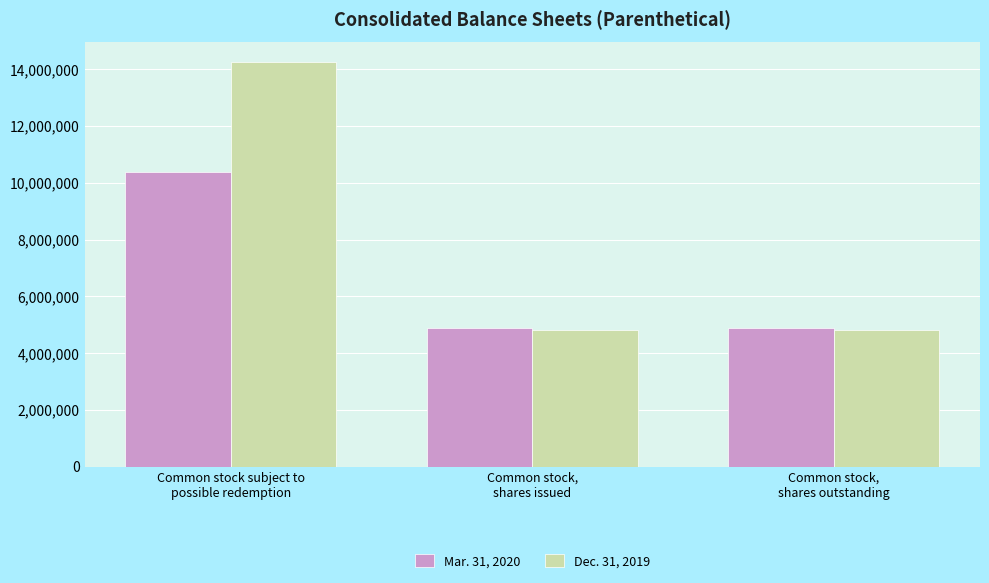

How many bars are there in each group?

2